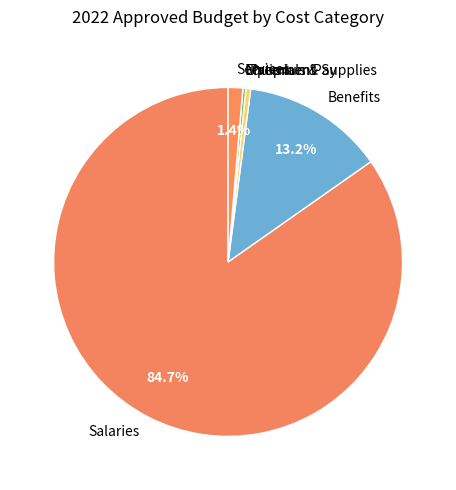

True or false: Services accounts for 1% of the total.

True